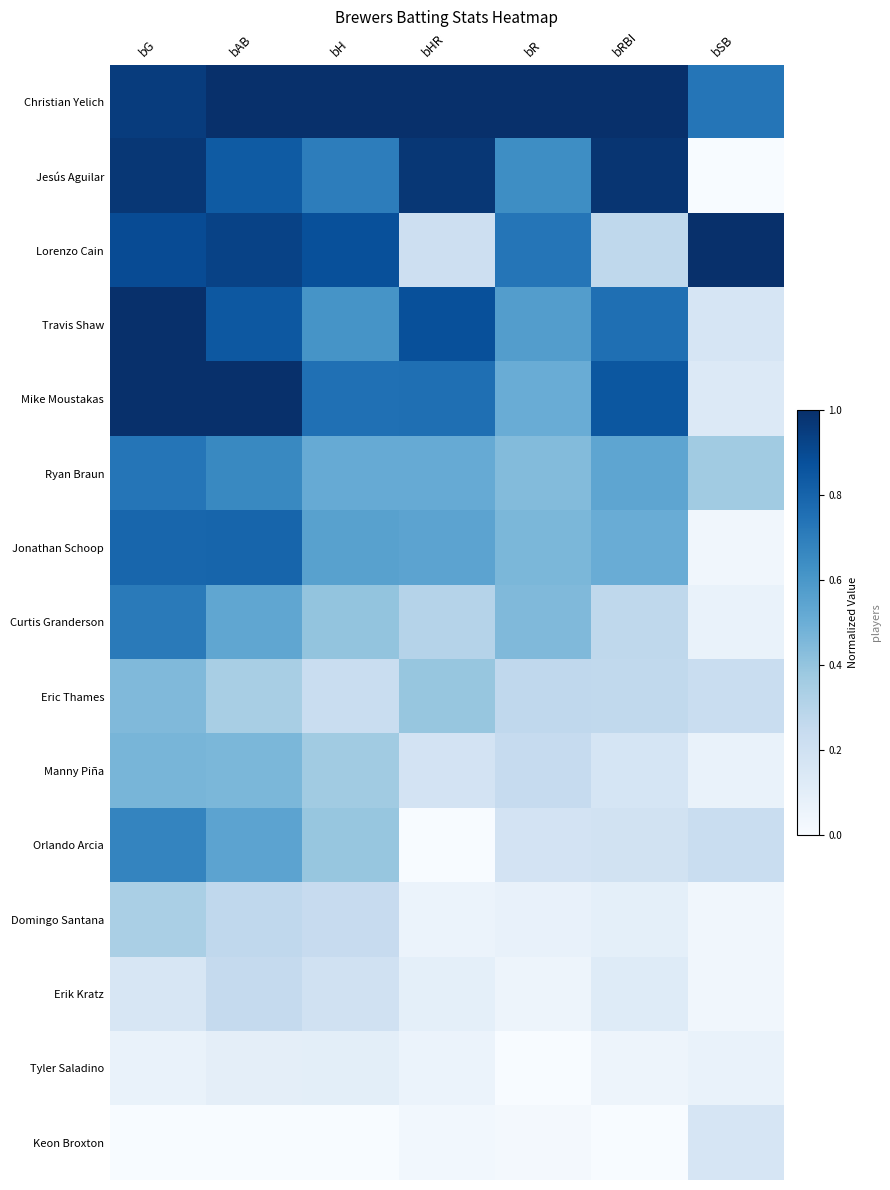

Which series changed the most between bH and bHR?

Lorenzo Cain